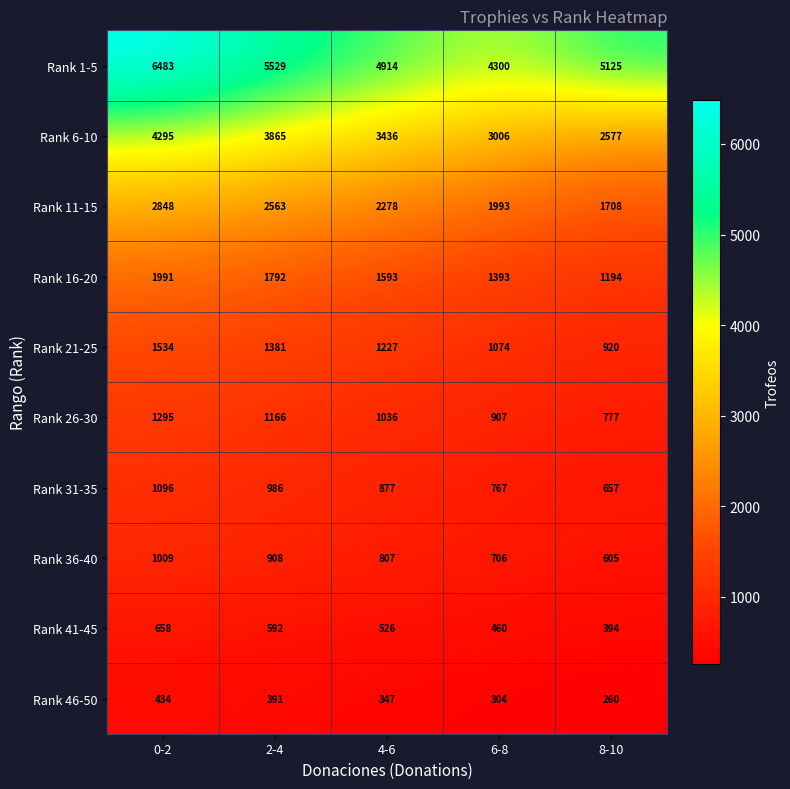

What is the spread (max minus min) of values at 2-4?

5138